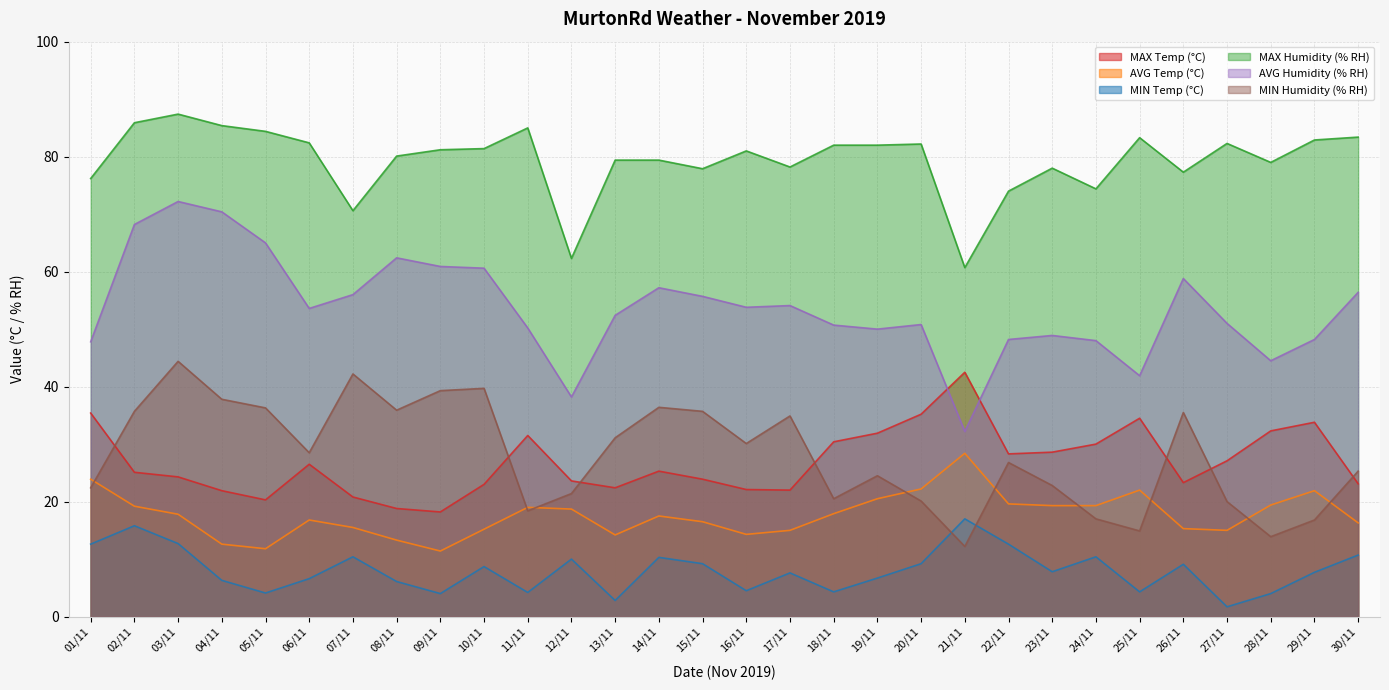

How many lines are shown in the chart?

6